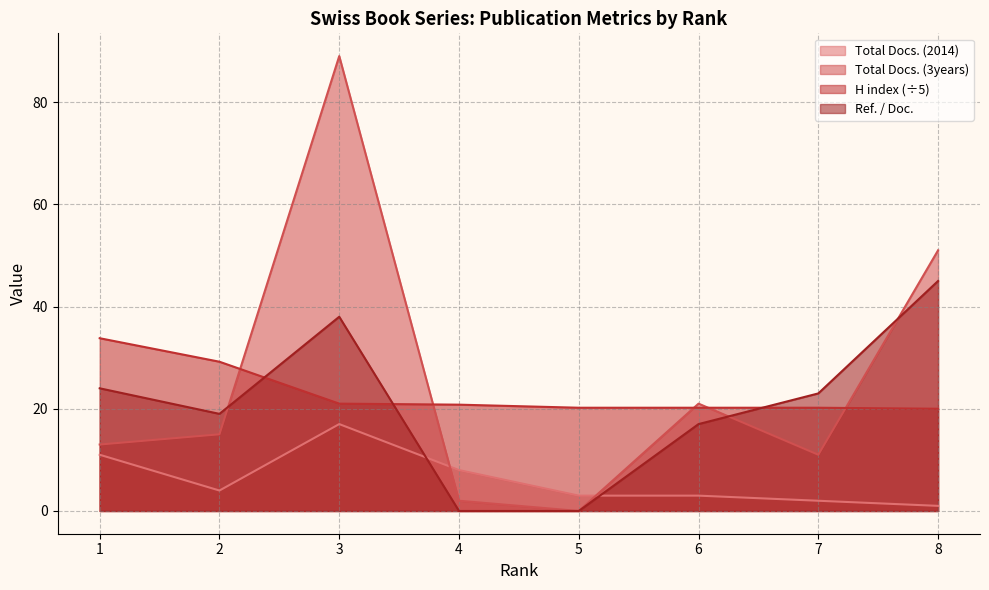

List the series in order of their peak value, lowest first.

Total Docs. (2014), H index (÷5), Ref. / Doc., Total Docs. (3years)